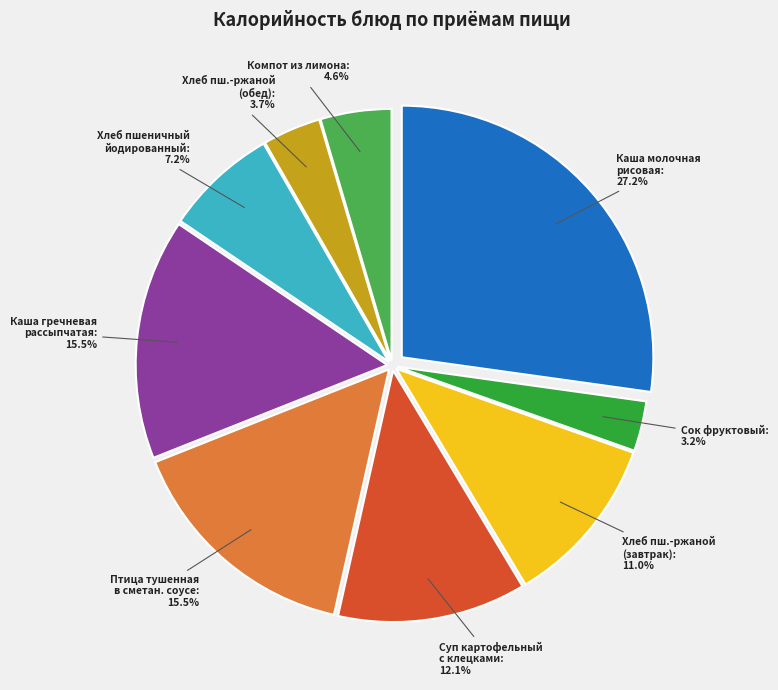

Does any single category account for the majority?

No